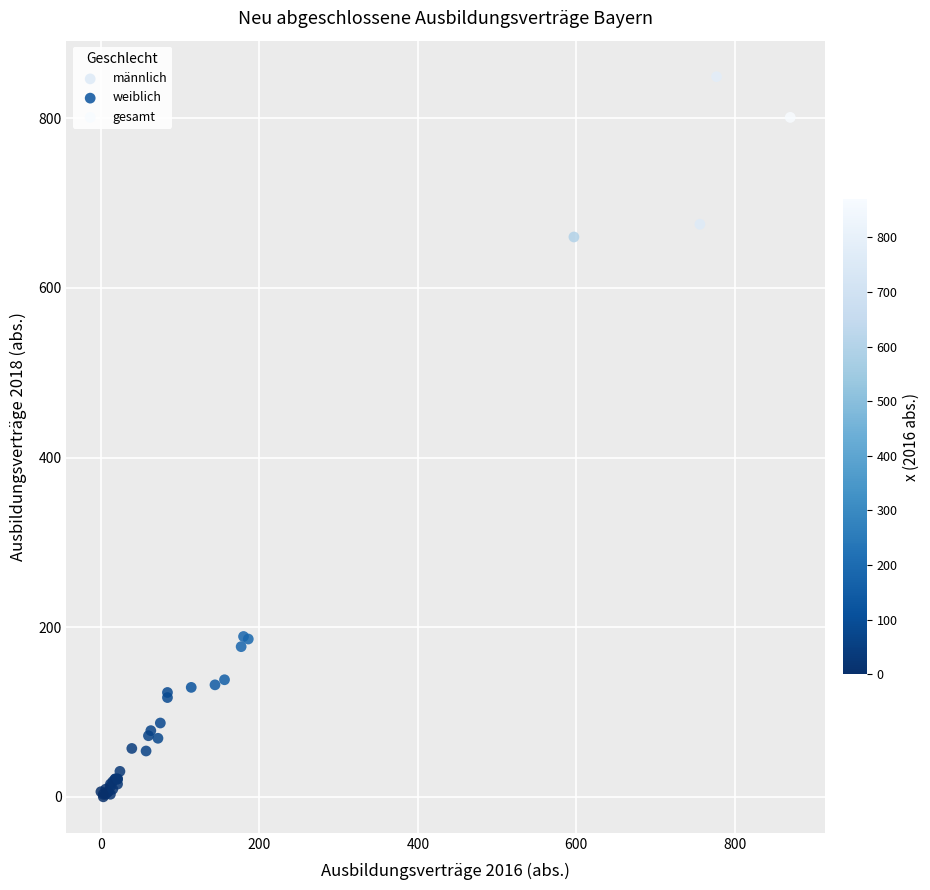

Which series has the largest Y range (max minus min)?

gesamt